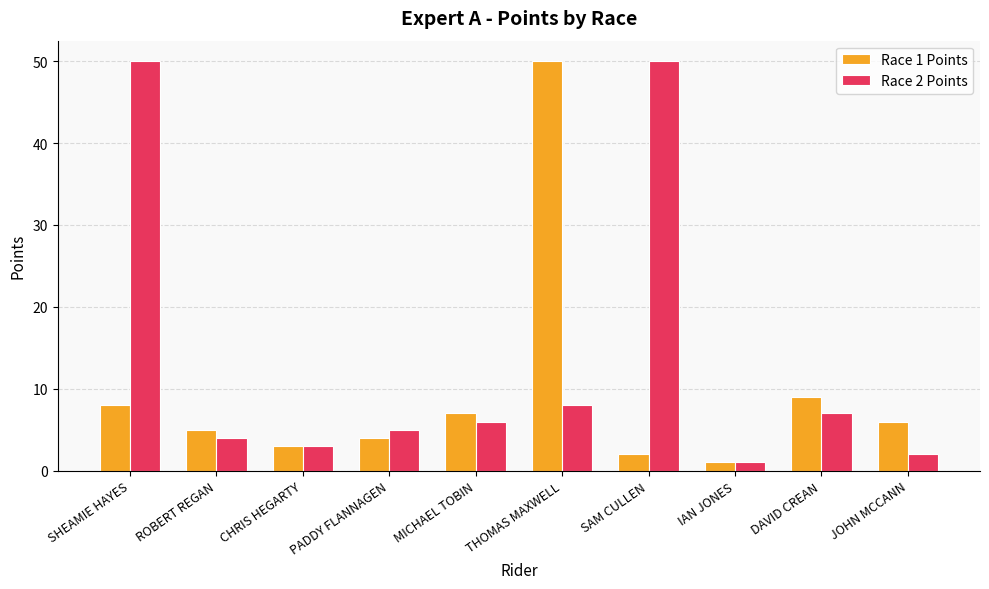

At which label is Race 1 Points closest to 25?

DAVID CREAN